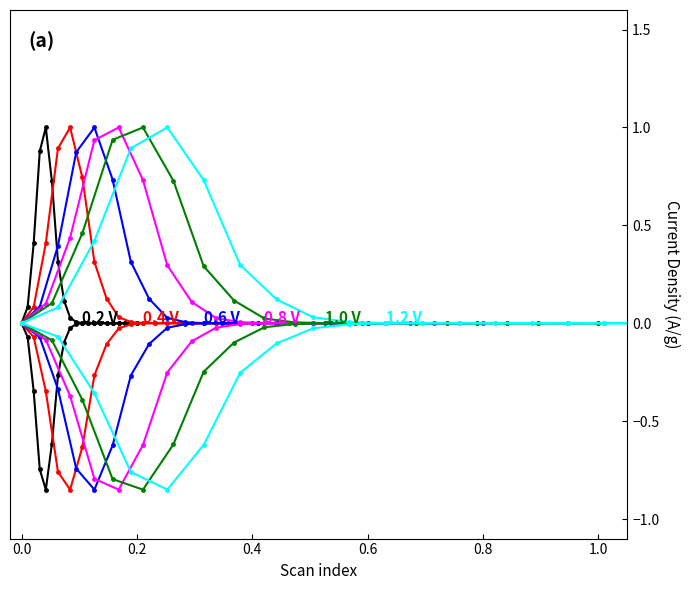

What is the label of the 38th point from the right?

0.2